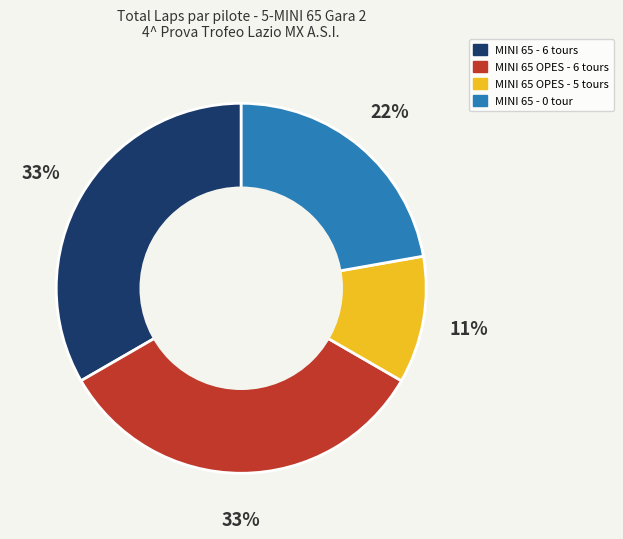

To the nearest percent, what is the difference between the largest and smallest slice percentages?

22%